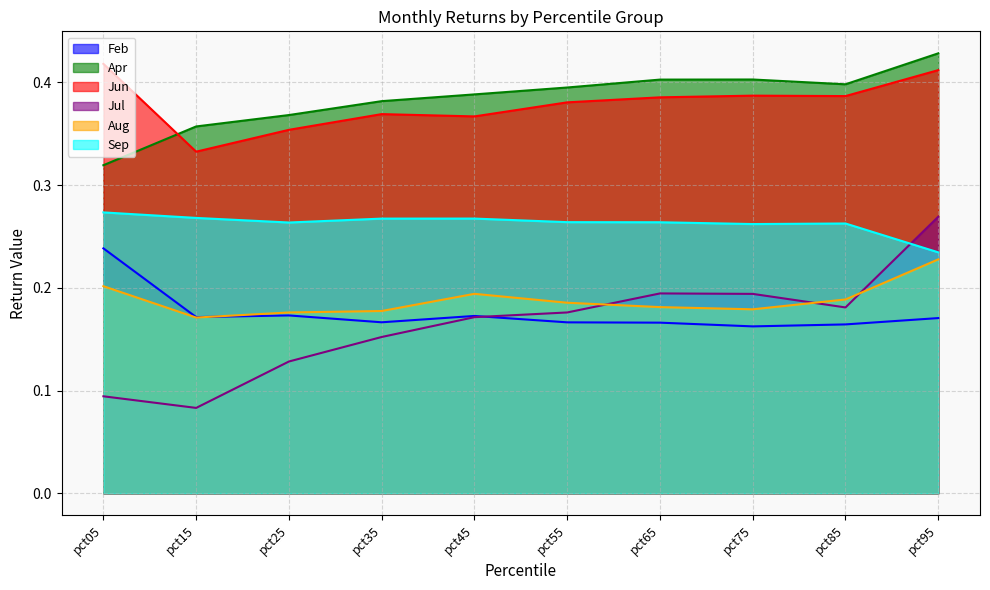

What is the spread (max minus min) of values at pct45?

0.2